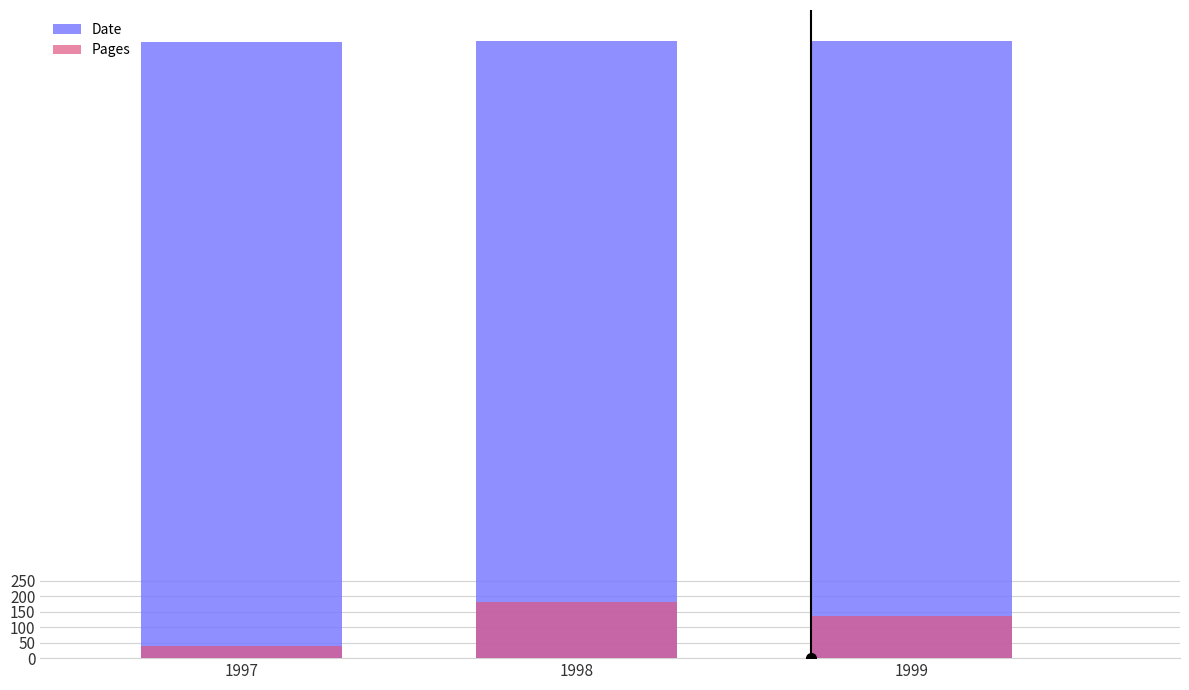

At which category does the chart reach its peak across all series?

1999